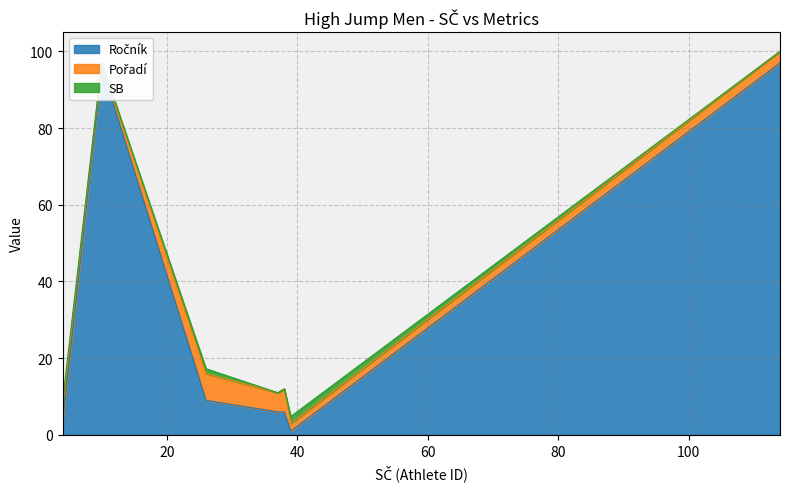

True or false: Pořadí and Ročník intersect in this chart.

True